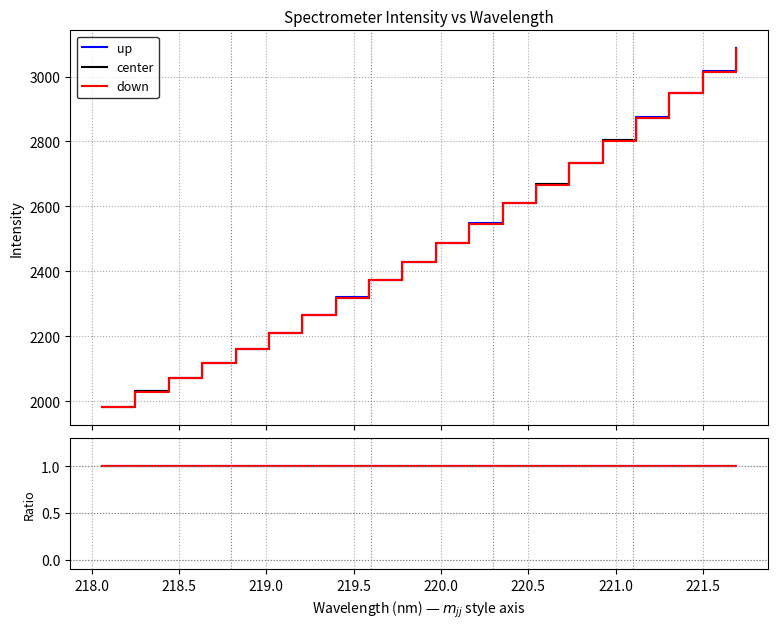

What is the value of the center point at the 11th from the left?

1.0